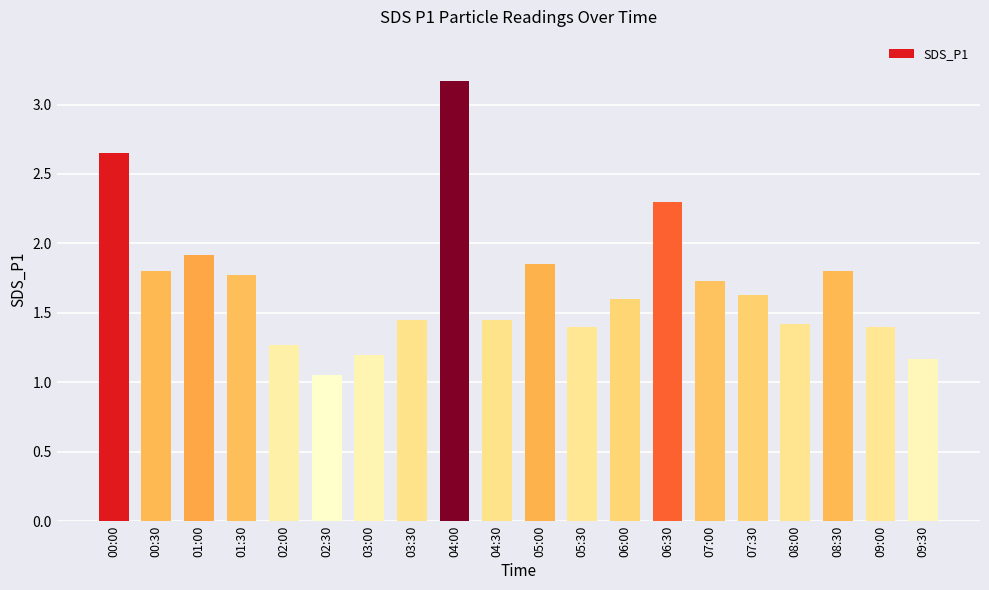

What is the label of the 16th bar from the left?

07:30